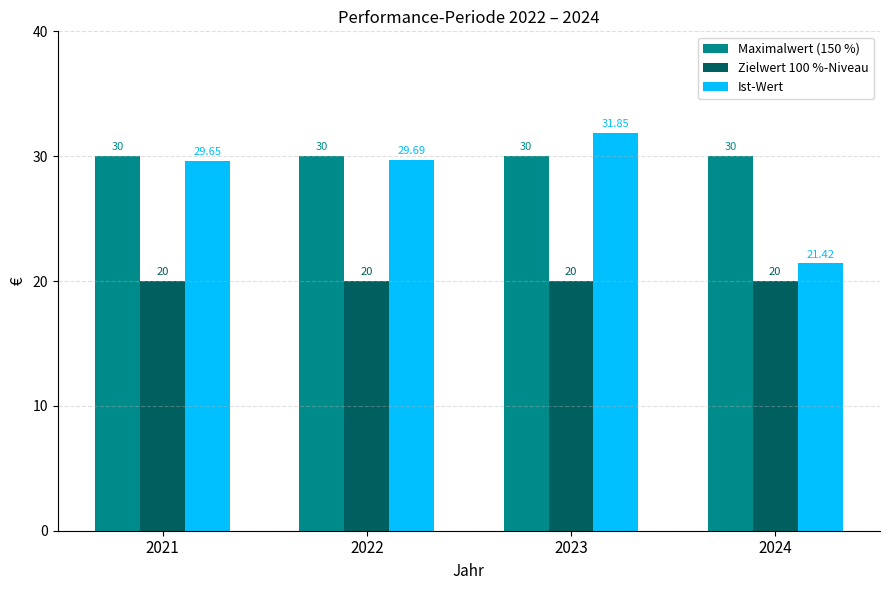

Which series has the largest range (max minus min)?

Ist-Wert